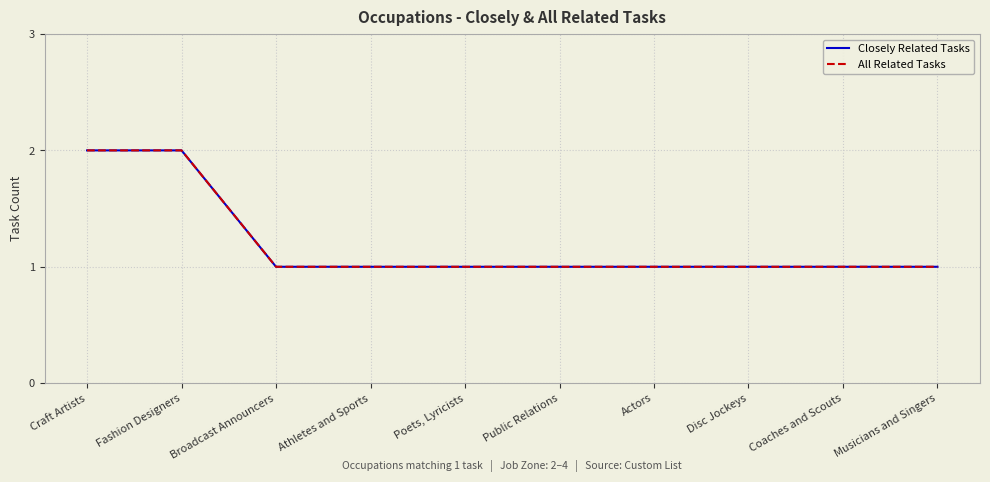

The value of All Related Tasks at Public Relations is 2. True or false?

False